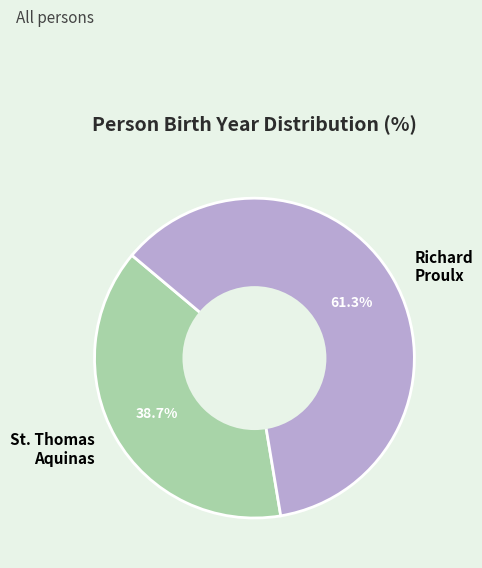

How many slices are in this pie chart?

2